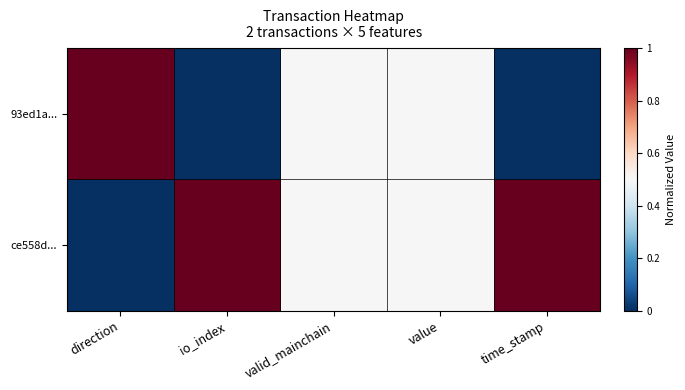

Between valid_mainchain and io_index, which is larger?

io_index